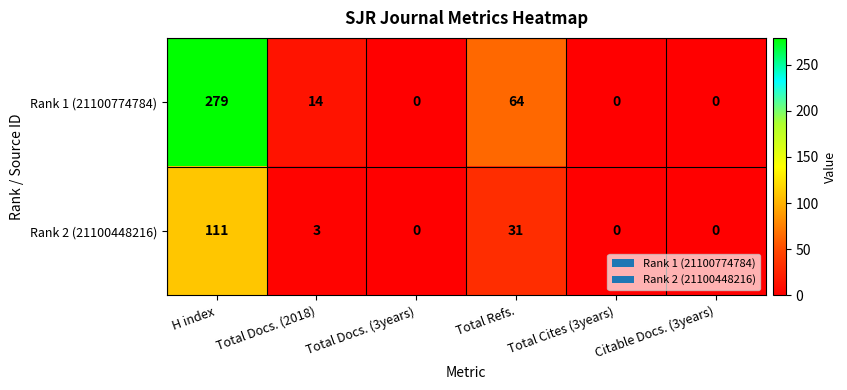

Rank the series by their average value, from lowest to highest.

Rank 2 (21100448216), Rank 1 (21100774784)